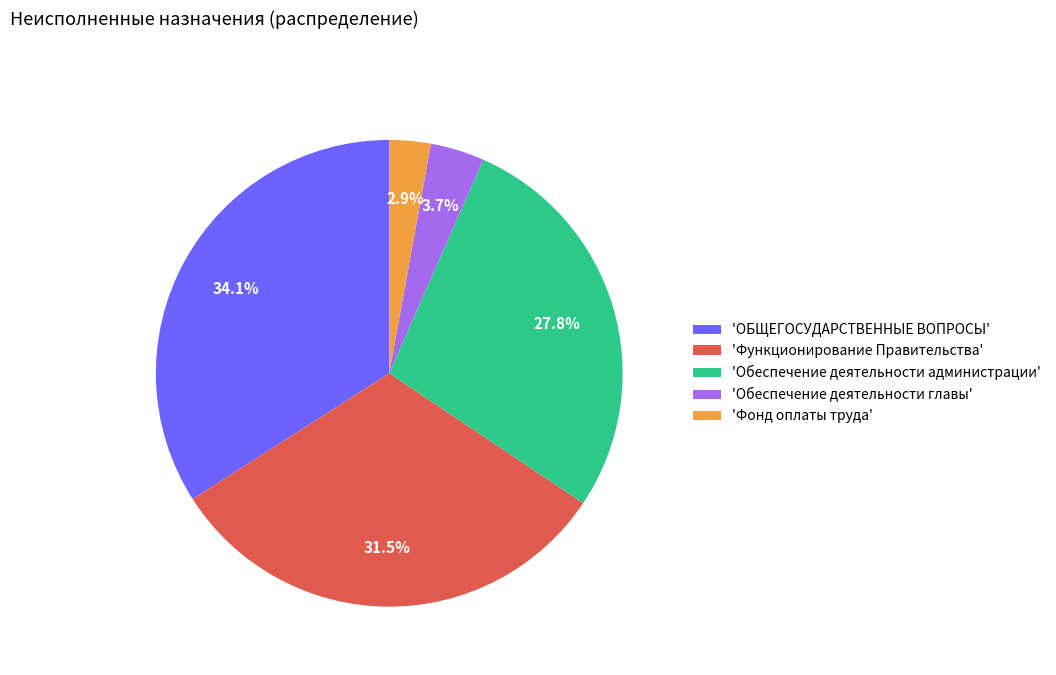

What percentage is NOT represented by 'Функционирование Правительства'?

68.5%